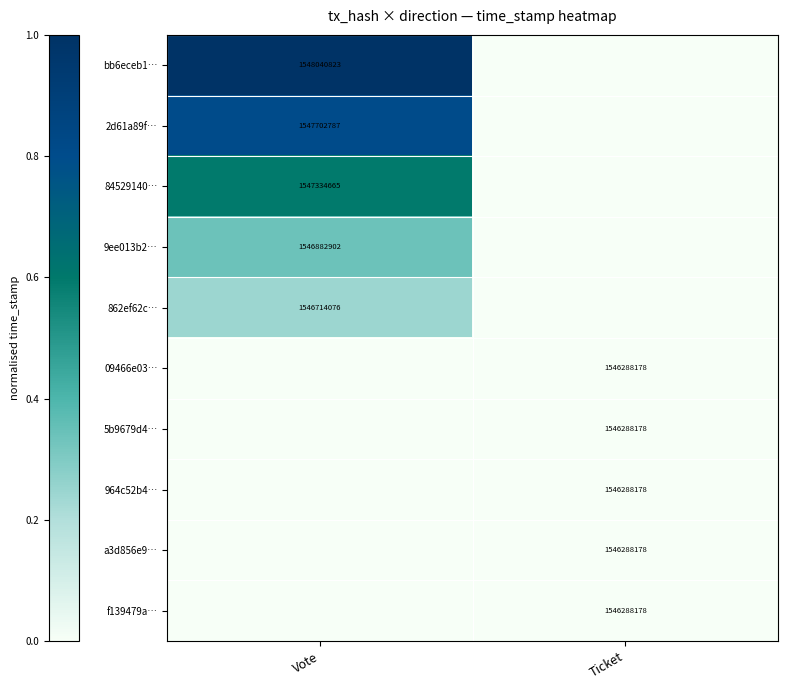

Is it true that 862ef62c… equals 1073043260 at Vote?

False